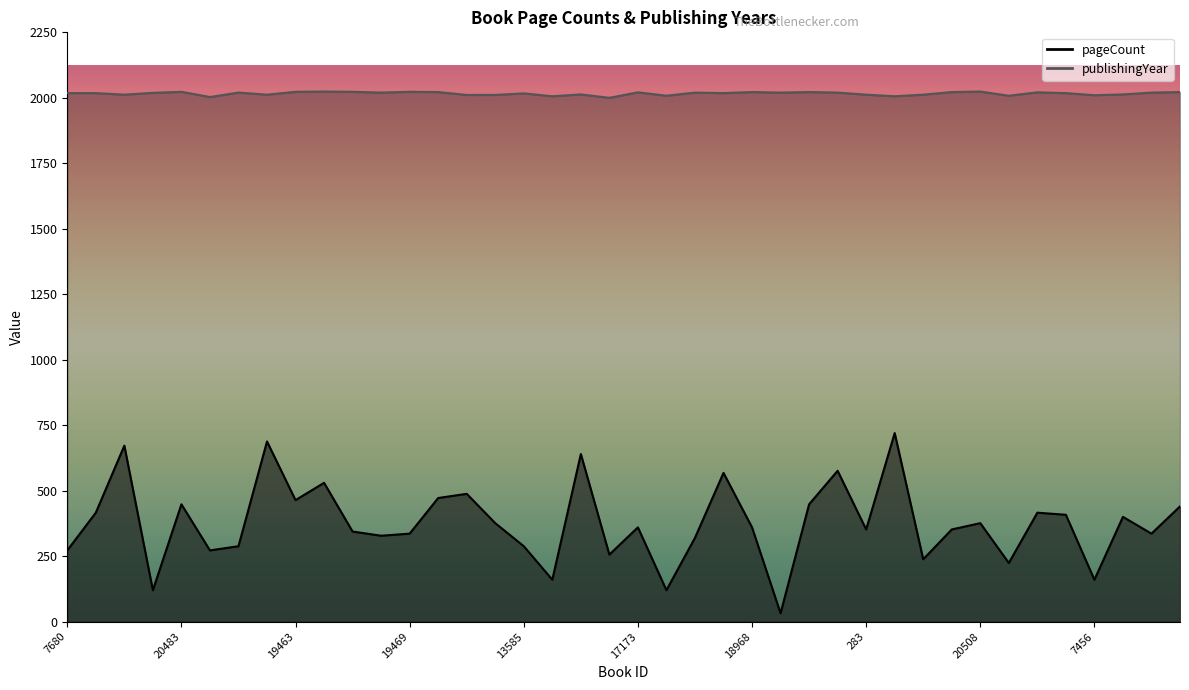

Between 13854 and 18465, which series saw the biggest shift?

pageCount